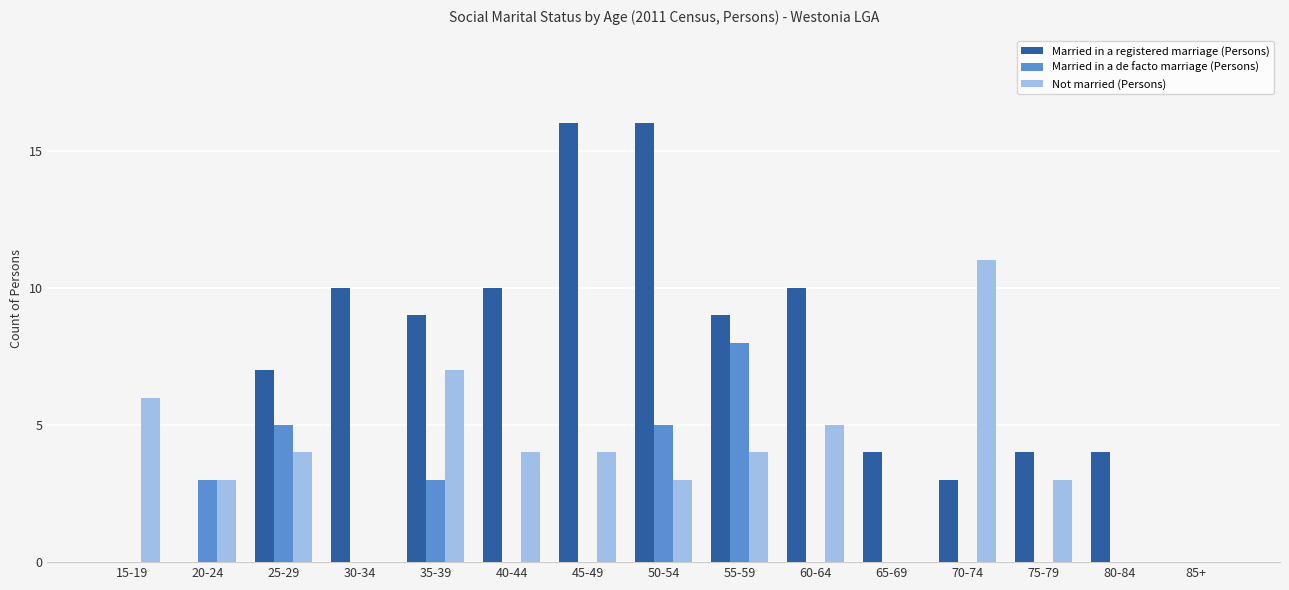

What is the sum of the Married in a registered marriage (Persons) values at 80-84 and 65-69?

8